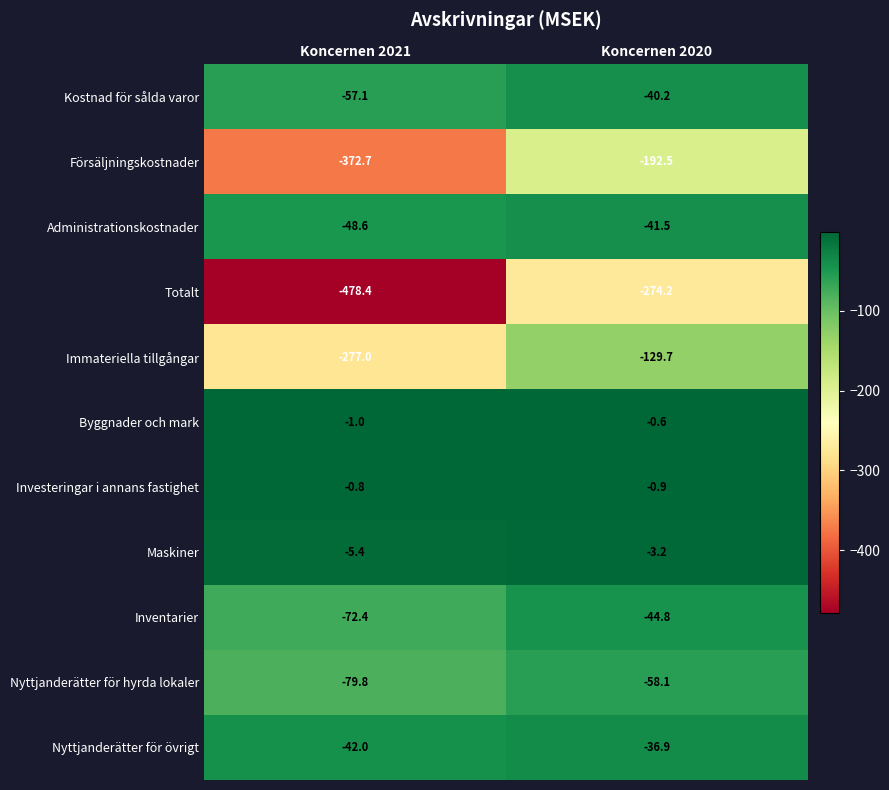

Reading right to left, extract all data points from this chart.

Kostnad för sålda varor: -40.2	-57.1
Försäljningskostnader: -192.5	-372.7
Administrationskostnader: -41.5	-48.6
Totalt: -274.2	-478.4
Immateriella tillgångar: -129.7	-277.0
Byggnader och mark: -0.6	-1.0
Investeringar i annans fastighet: -0.9	-0.8
Maskiner: -3.2	-5.4
Inventarier: -44.8	-72.4
Nyttjanderätter för hyrda lokaler: -58.1	-79.8
Nyttjanderätter för övrigt: -36.9	-42.0